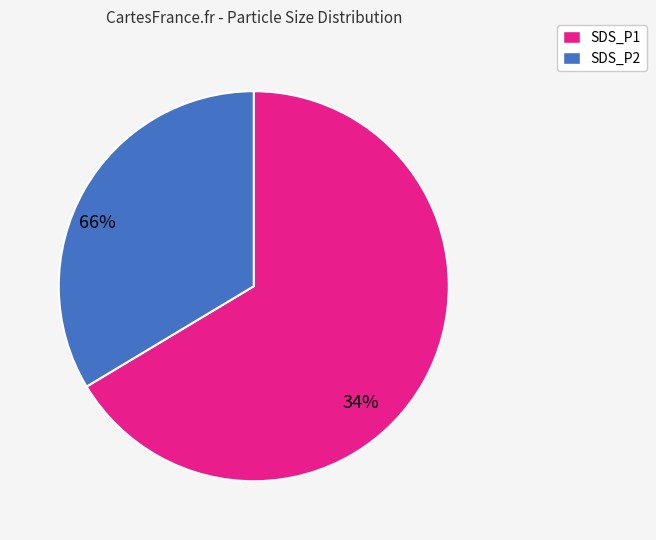

Do SDS_P1 and SDS_P2 together represent more than half of the pie?

Yes